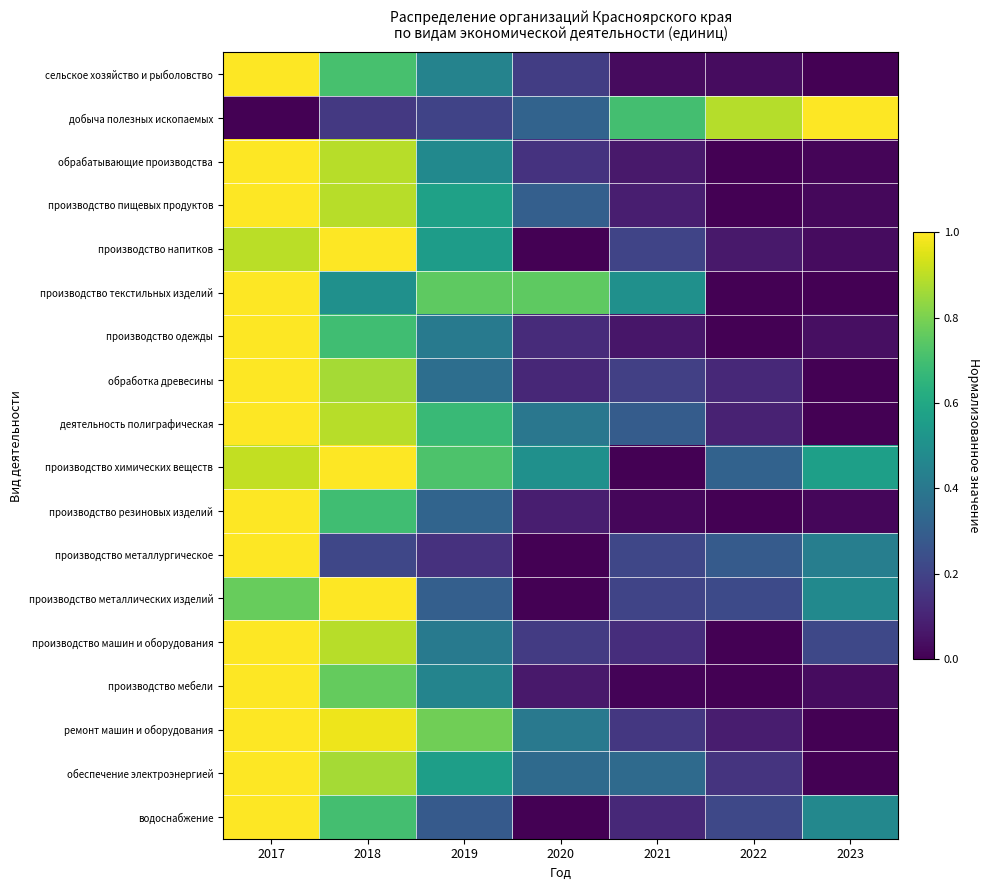

Which has a higher value, 2017 or 2022?

2017